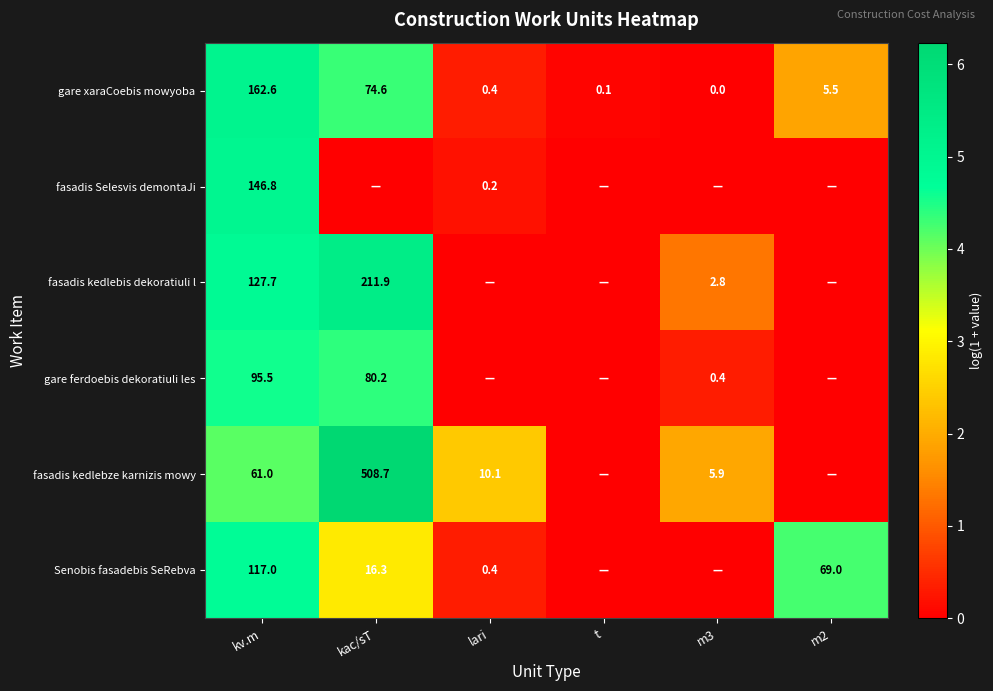

Is it true that gare ferdoebis dekoratiuli les equals 0.4 at m3?

True